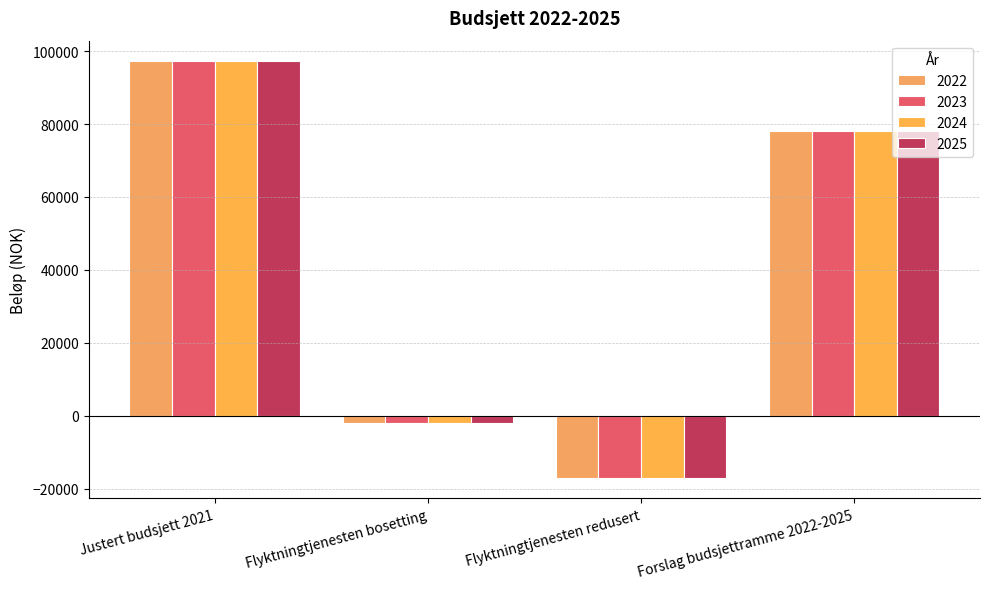

What is the smallest value displayed?

-17000